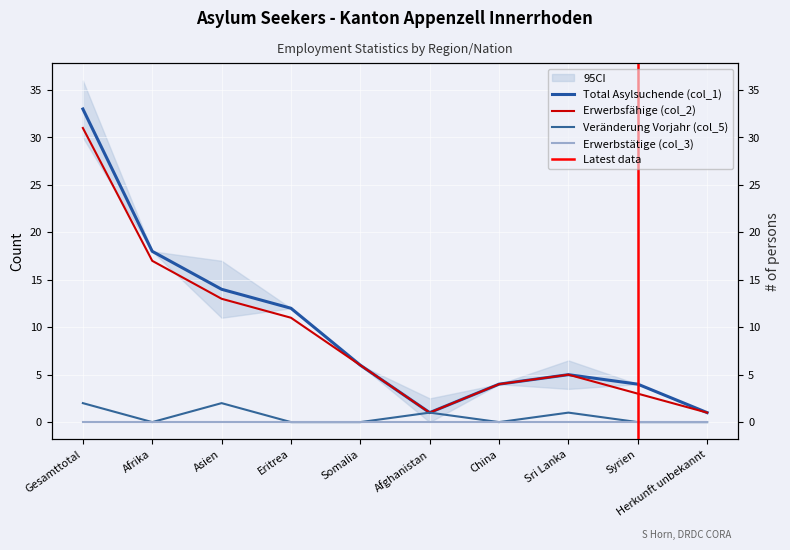

Reading left to right, extract all data points from this chart.

Total Asylsuchende (col_1): Gesamttotal=33	Afrika=18	Asien=14	Eritrea=12	Somalia=6	Afghanistan=1	China=4	Sri Lanka=5	Syrien=4	Herkunft unbekannt=1
Erwerbsfähige (col_2): Gesamttotal=31	Afrika=17	Asien=13	Eritrea=11	Somalia=6	Afghanistan=1	China=4	Sri Lanka=5	Syrien=3	Herkunft unbekannt=1
Veränderung Vorjahr (col_5): Gesamttotal=2	Afrika=0	Asien=2	Eritrea=0	Somalia=0	Afghanistan=1	China=0	Sri Lanka=1	Syrien=0	Herkunft unbekannt=0